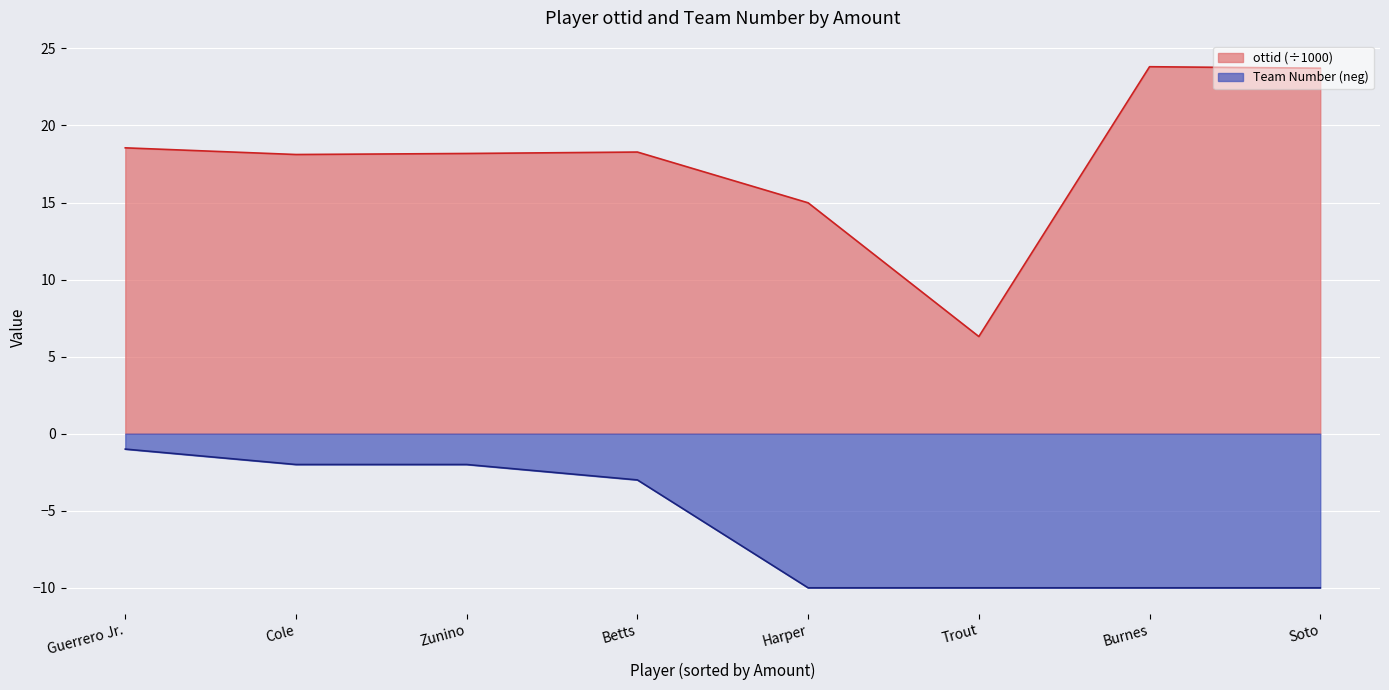

What are all the series names shown in the legend?

ottid (÷1000), Team Number (neg)